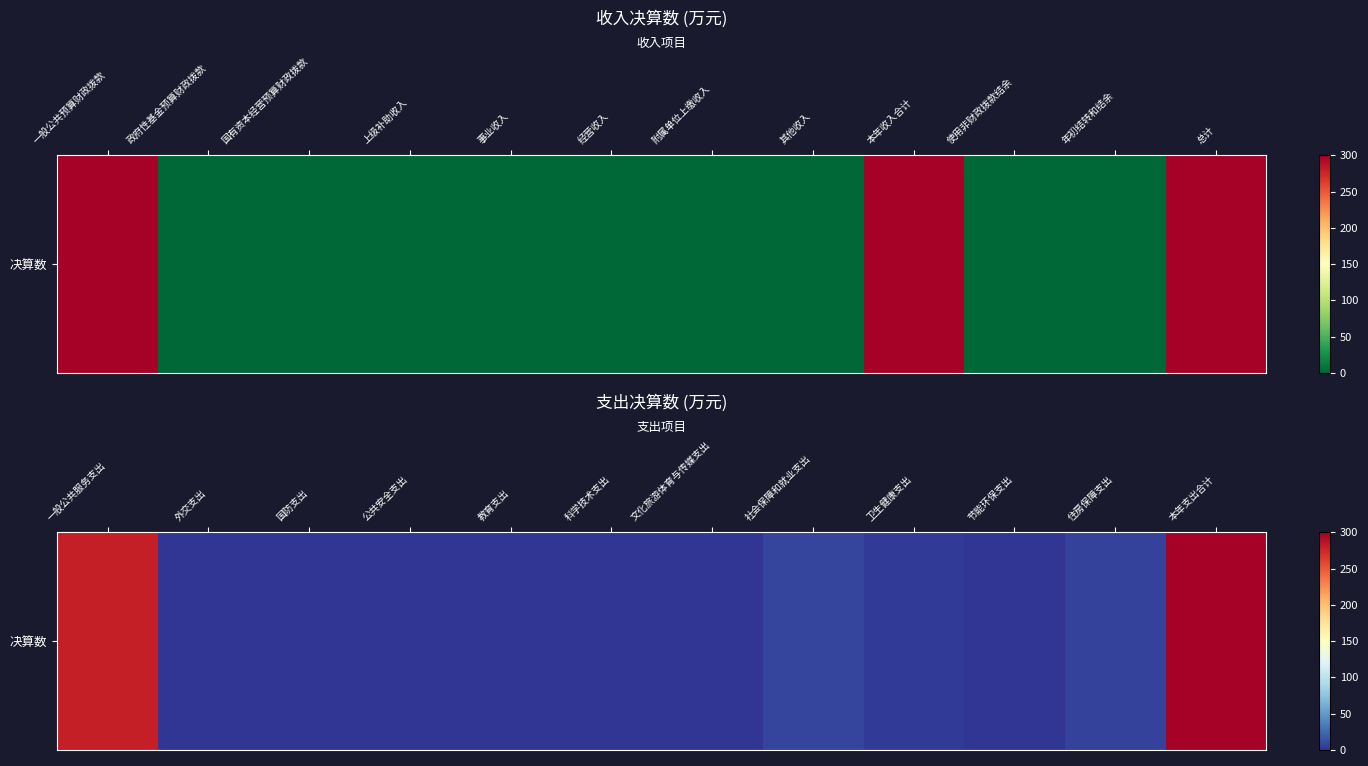

What is the sum of the values at 一般公共服务支出 and 节能环保支出?

280.9